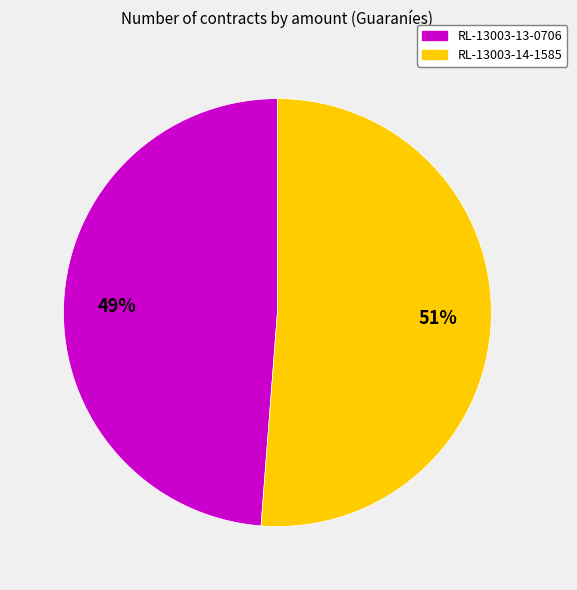

Between RL-13003-13-0706 and RL-13003-14-1585, which is larger?

RL-13003-14-1585